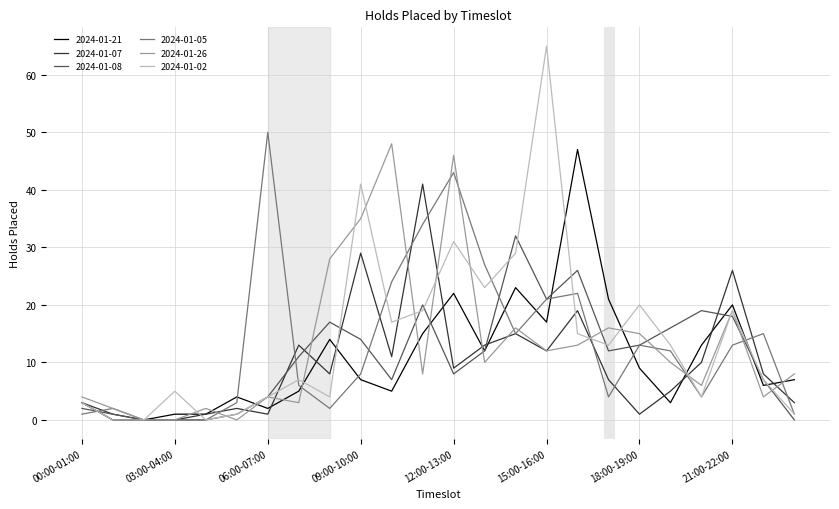

Which series has the largest range (max minus min)?

2024-01-02